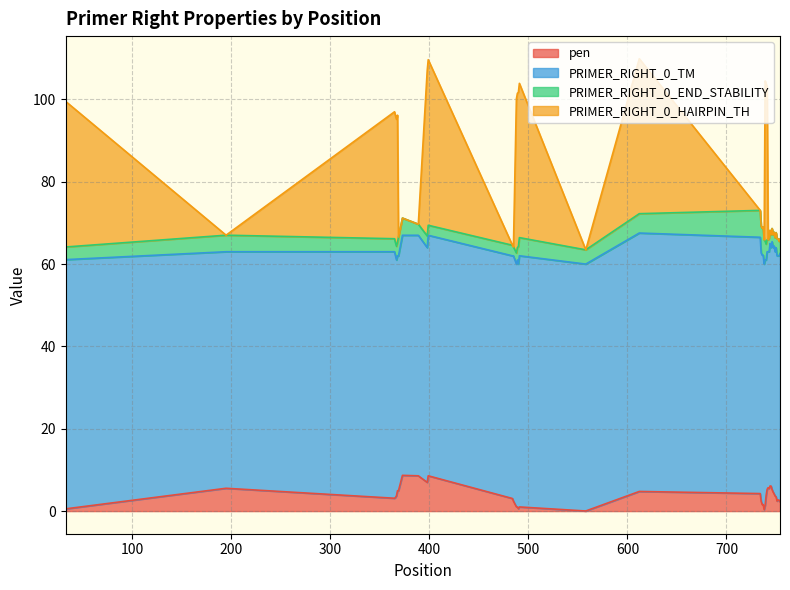

At which label does pen first exceed 3?

195